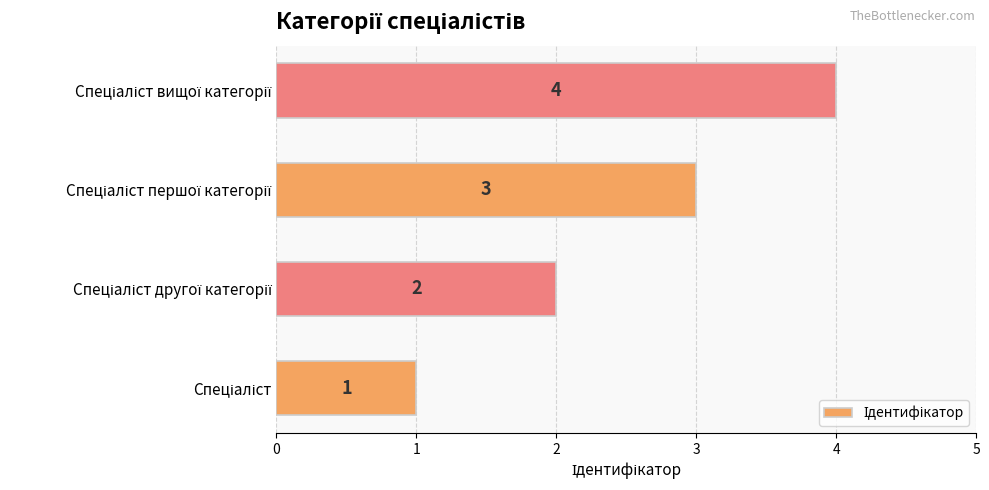

How many values are below 3?

2